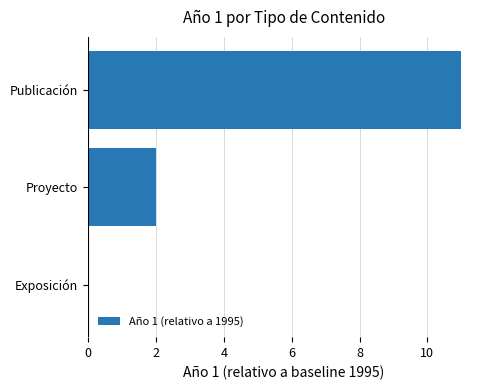

Is it true that the value at Proyecto is 2?

True